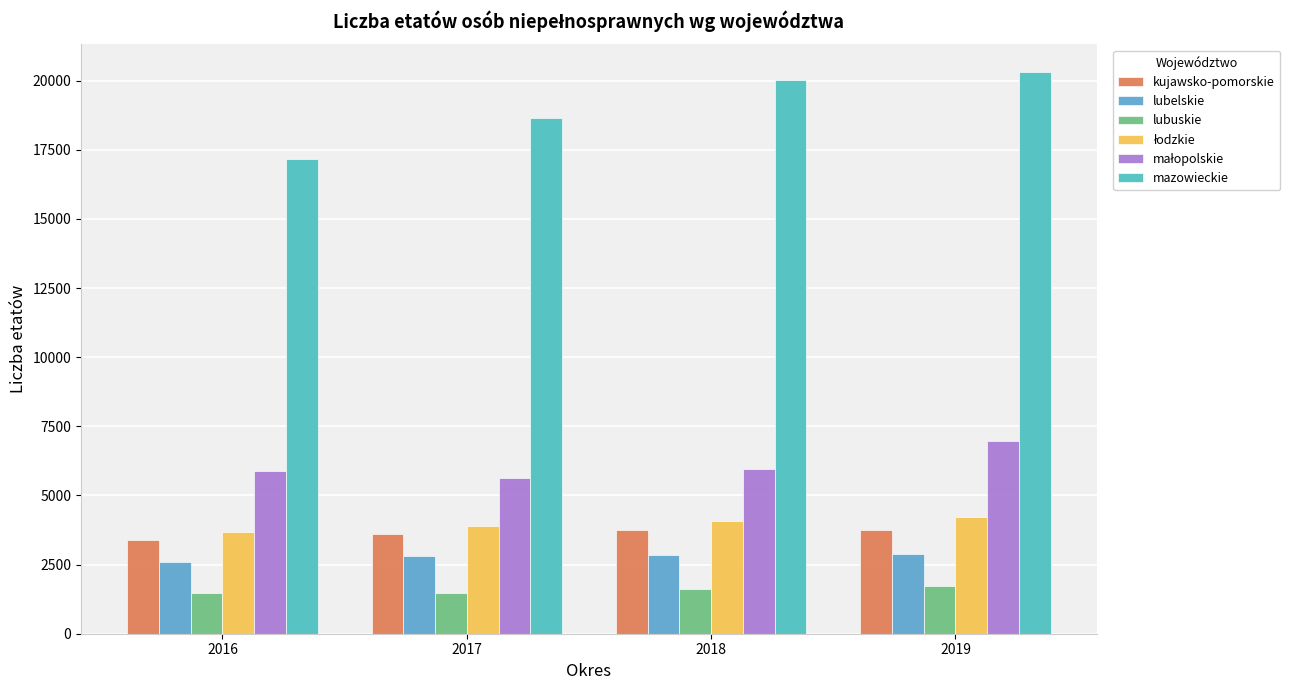

How many distinct data groups are displayed?

6